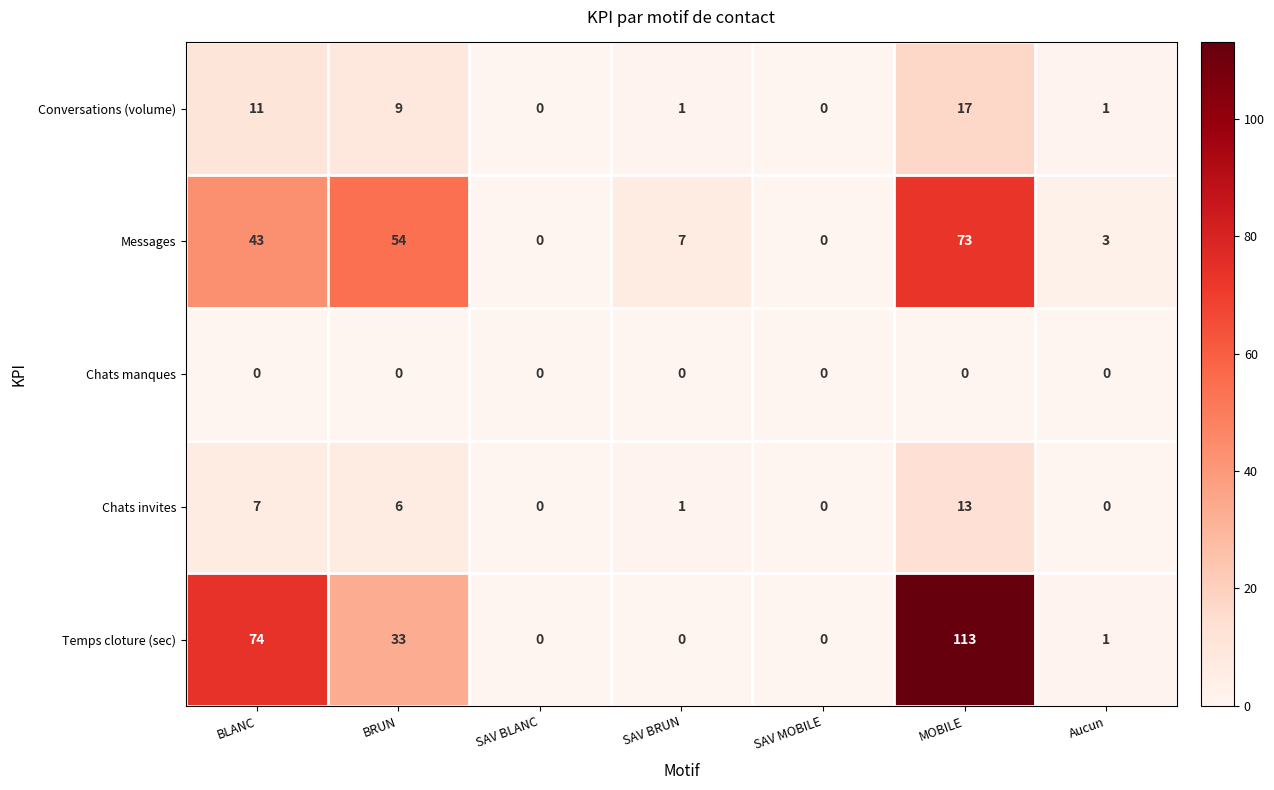

Which series has the largest range (max minus min)?

Temps cloture (sec)